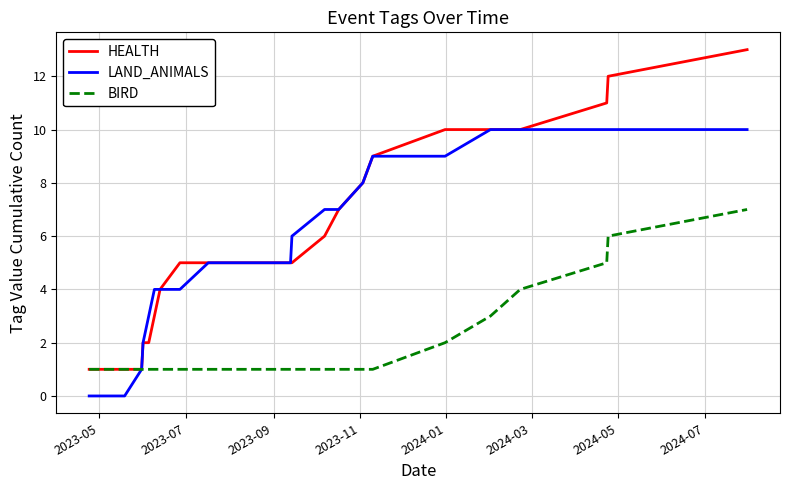

Reading right to left, list all the values displayed in this chart.

HEALTH: 13	12	11	10	10	10	9	8	7	6	5	5	5	5	5	4	3	2	2	1	1	1
LAND_ANIMALS: 10	10	10	10	10	9	9	8	7	7	6	5	5	5	4	4	4	3	2	1	0	0
BIRD: 7	6	5	4	3	2	1	1	1	1	1	1	1	1	1	1	1	1	1	1	1	1